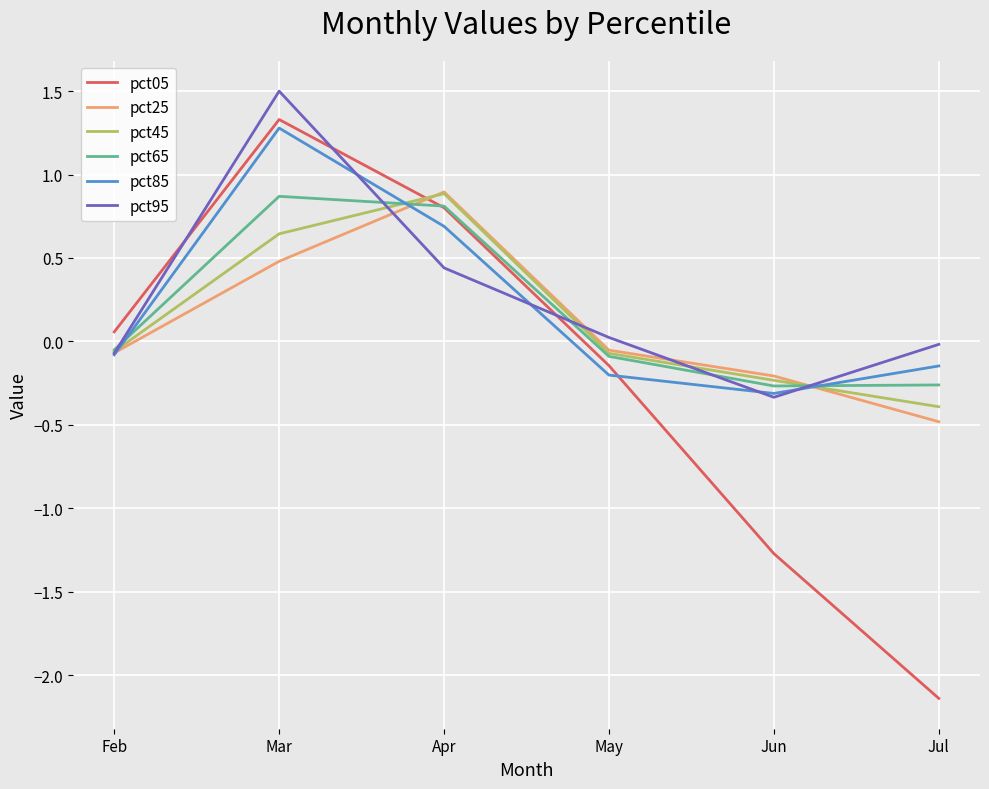

Rank the categories by pct05 value from lowest to highest.

Jul, Jun, May, Feb, Apr, Mar